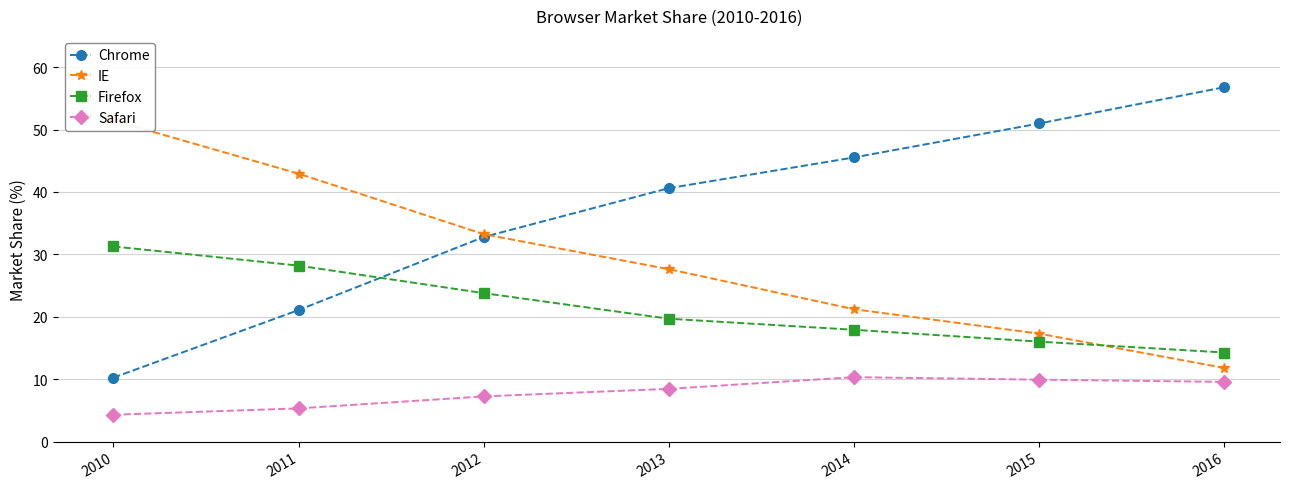

Reading left to right, extract all data points from this chart.

Chrome: 2010=10.2	2011=21.1	2012=32.8	2013=40.6	2014=45.5	2015=51.0	2016=56.8
IE: 2010=51.5	2011=42.9	2012=33.2	2013=27.6	2014=21.2	2015=17.3	2016=11.8
Firefox: 2010=31.3	2011=28.2	2012=23.8	2013=19.7	2014=17.9	2015=16.0	2016=14.3
Safari: 2010=4.3	2011=5.3	2012=7.2	2013=8.5	2014=10.3	2015=9.9	2016=9.6